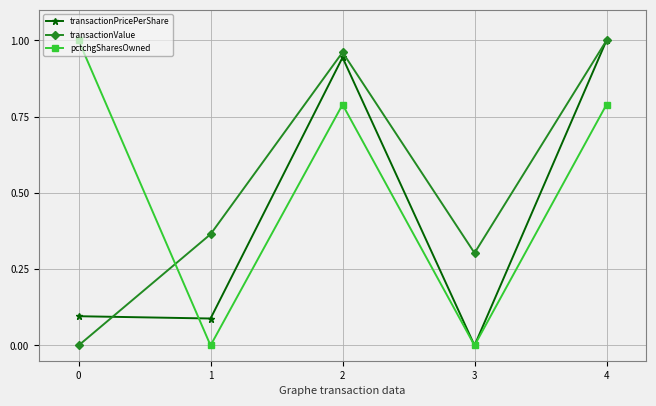

What is the value of the transactionValue point at the 4th from the left?

0.3